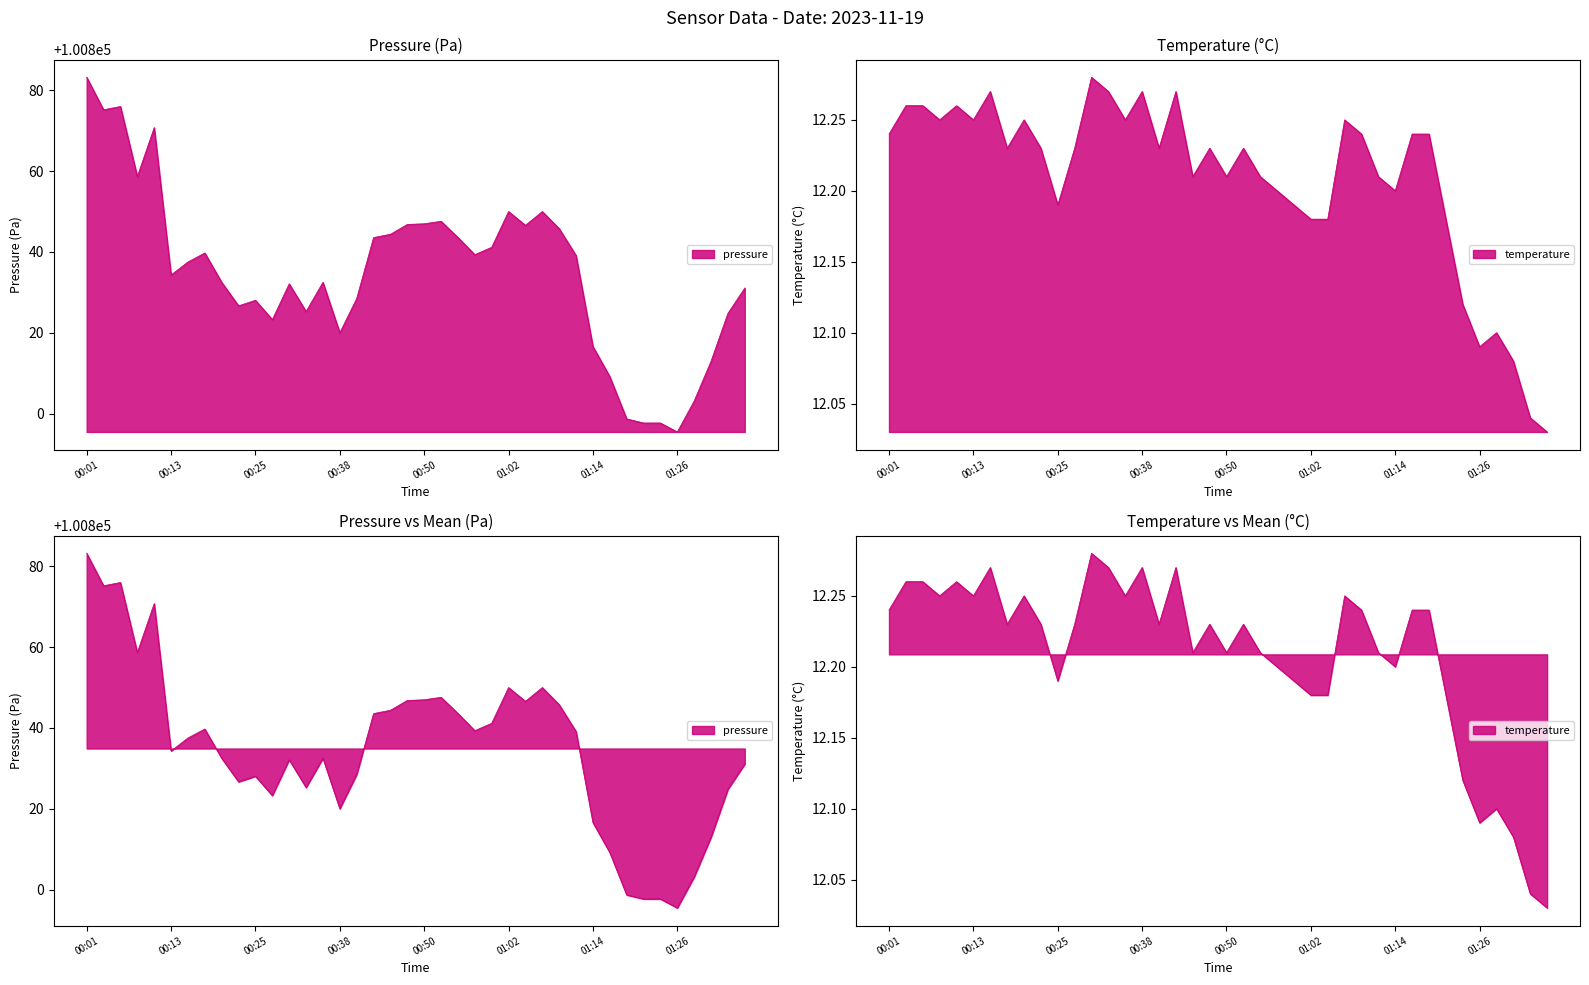

True or false: temperature and pressure intersect in this chart.

False